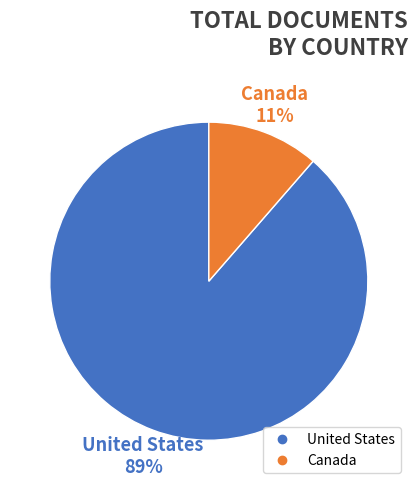

Rank the categories by value from highest to lowest.

United States, Canada